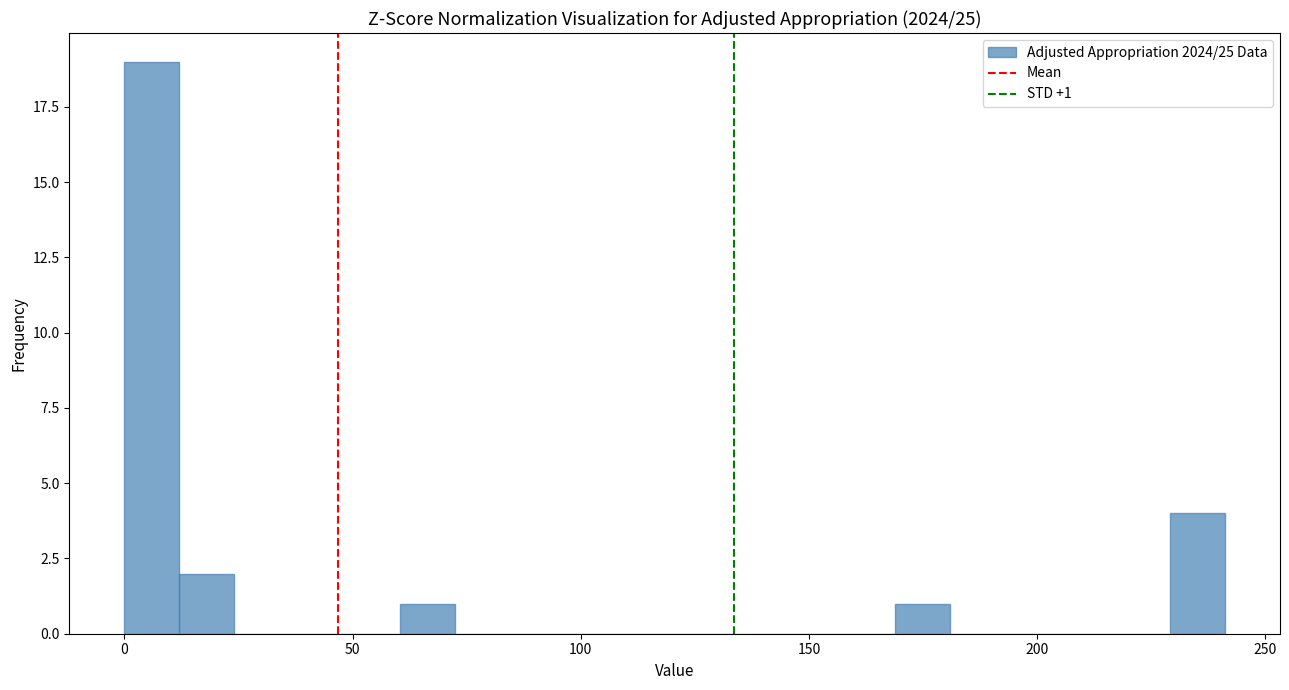

Read against the x-axis, roughly where is the centre of the tallest bar?

5